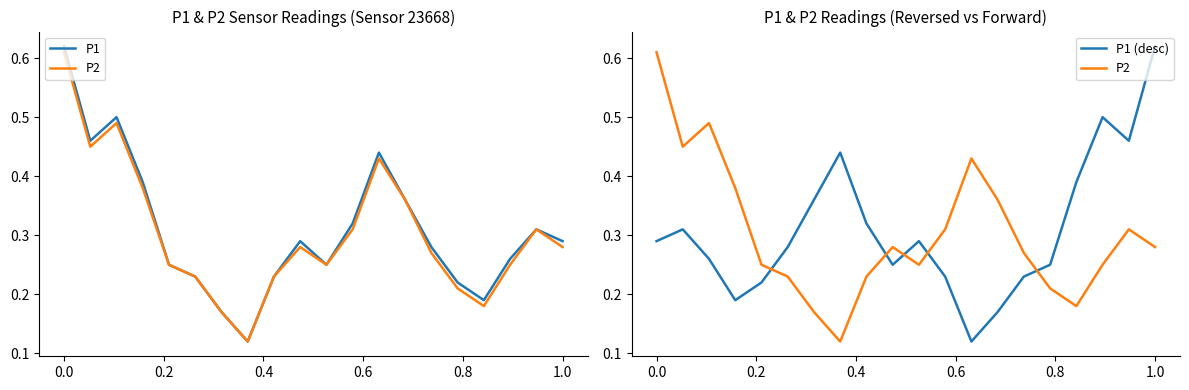

At how many categories does at least one series exceed 0?

20